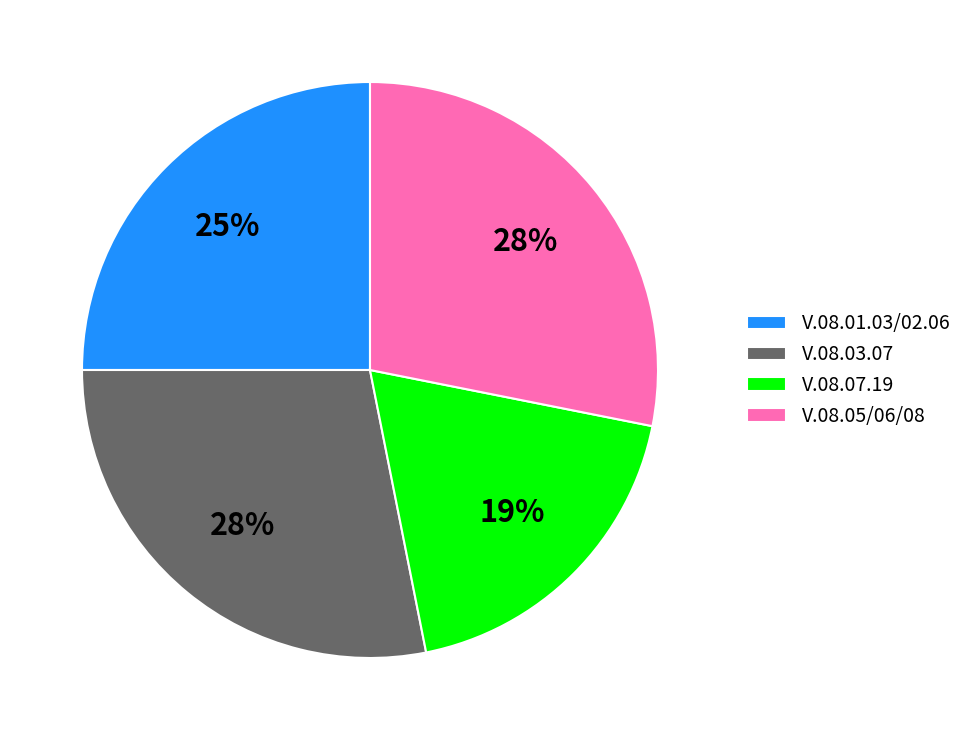

What is the smallest slice in the pie chart?

V.08.07.19